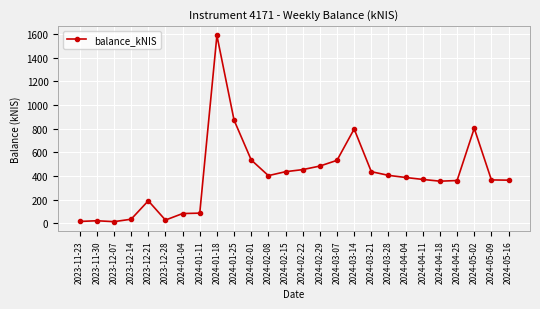

What is the minimum value shown in the chart?

13.1